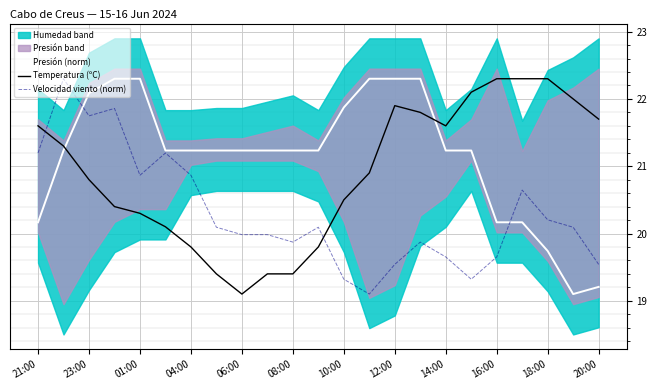

At how many categories does at least one series exceed 22?

11